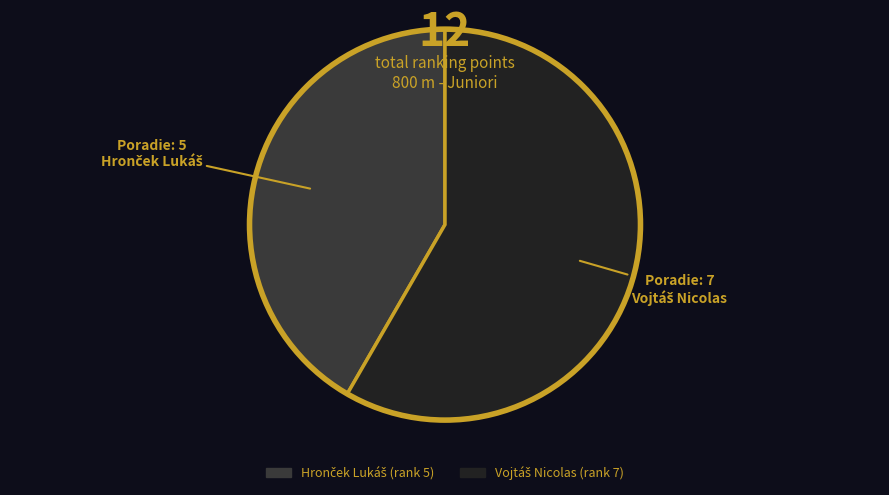

Is there any slice that represents more than half of the pie?

Yes